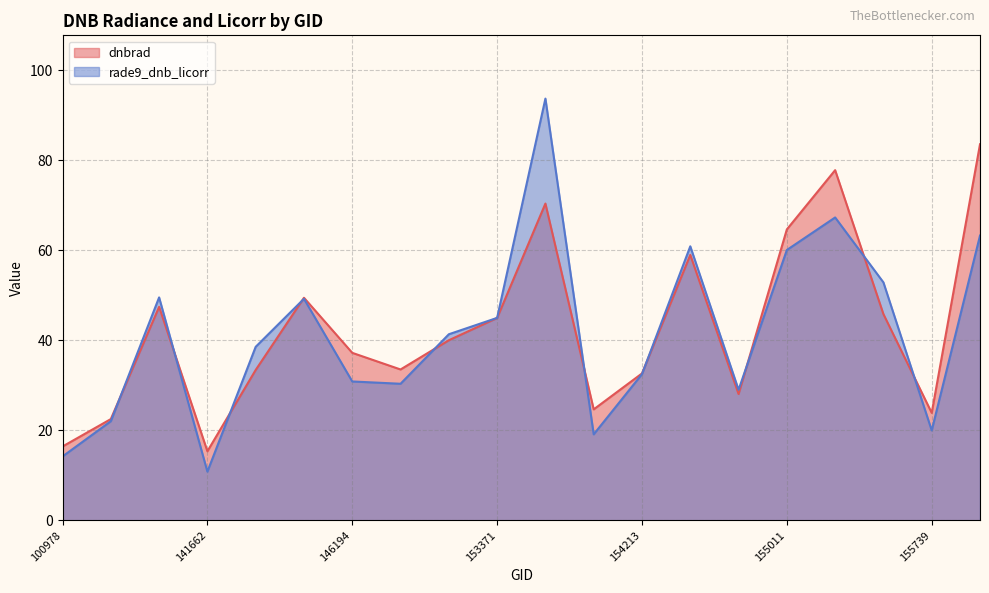

How many intersections are there between rade9_dnb_licorr and dnbrad?

10